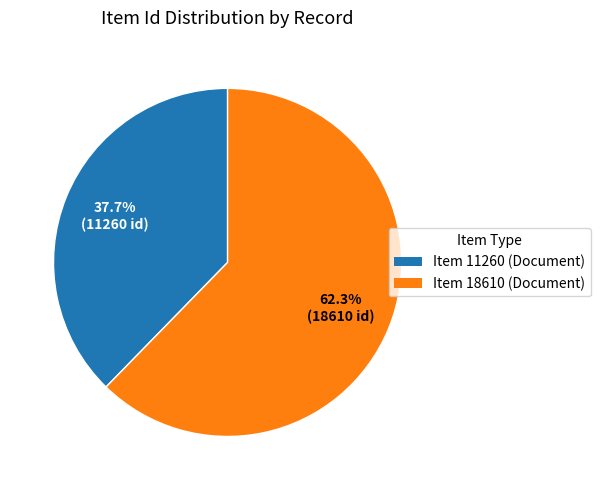

Rank the categories by value from lowest to highest.

Item 11260, Item 18610